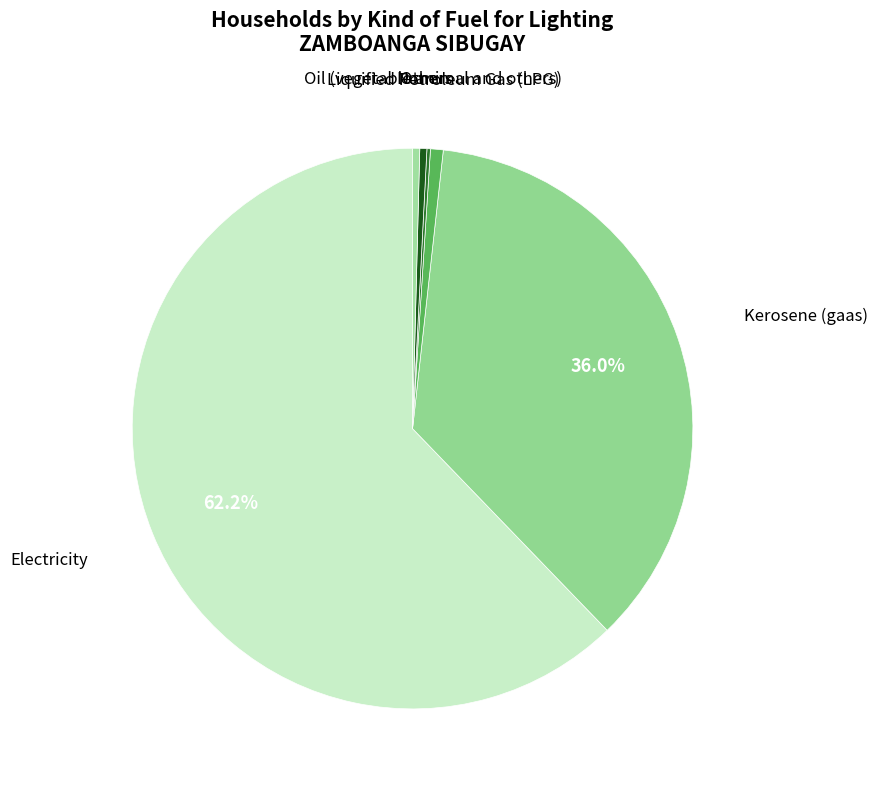

To the nearest percent, what is the difference between the None and Kerosene (gaas) slice percentages?

36%